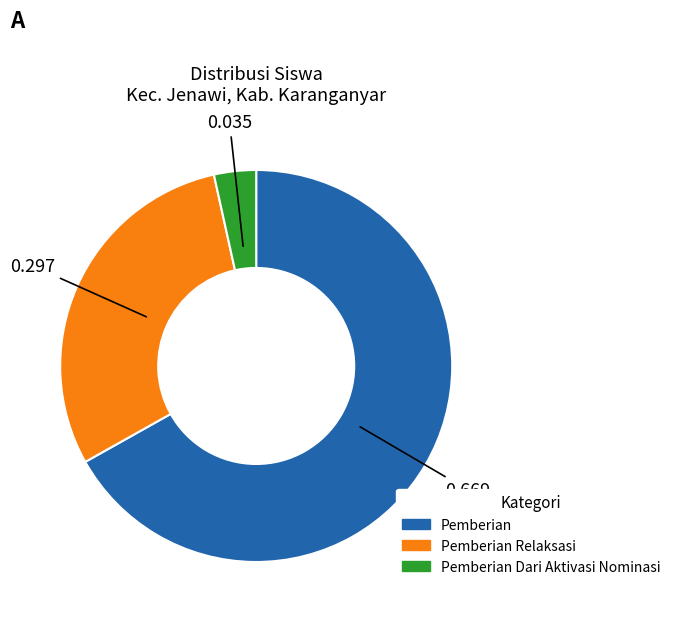

Does any single category account for the majority?

Yes